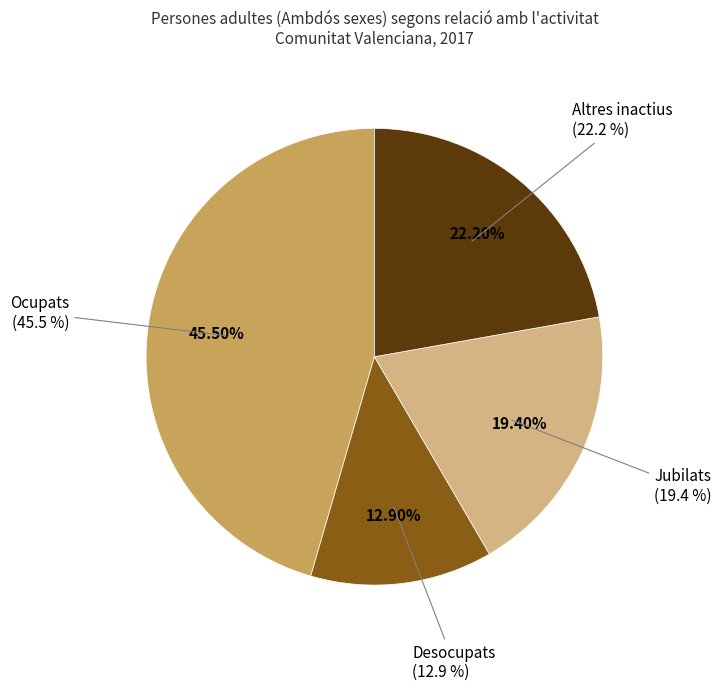

To the nearest percent, what percentage of the pie is Jubilats
(19.4%)?

19%